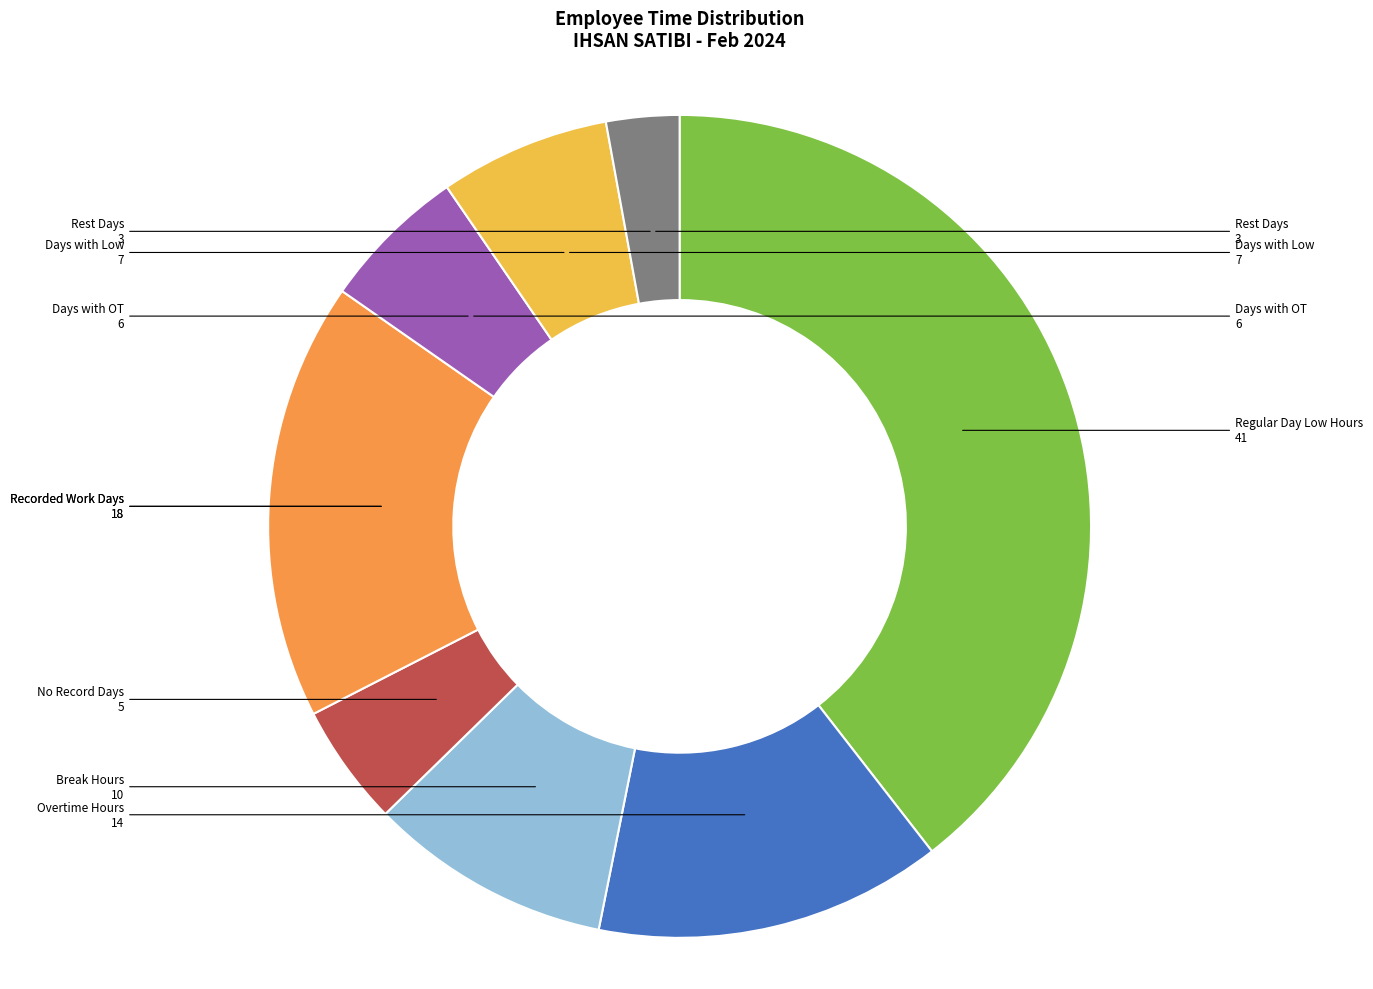

Which slice is the smallest?

Rest Days